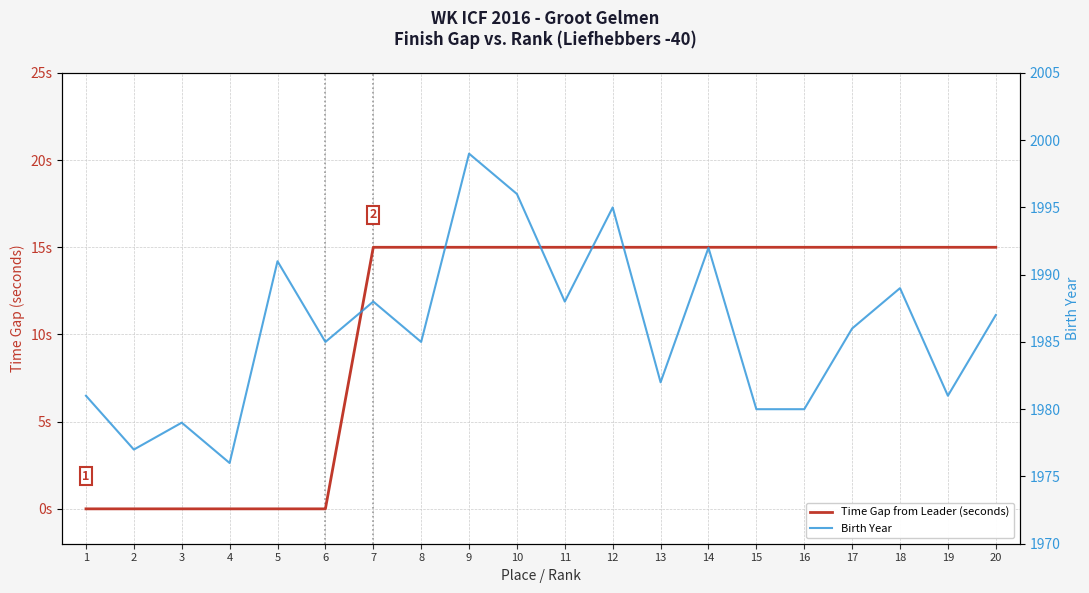

How many interior local peaks does the Birth Year series have?

7